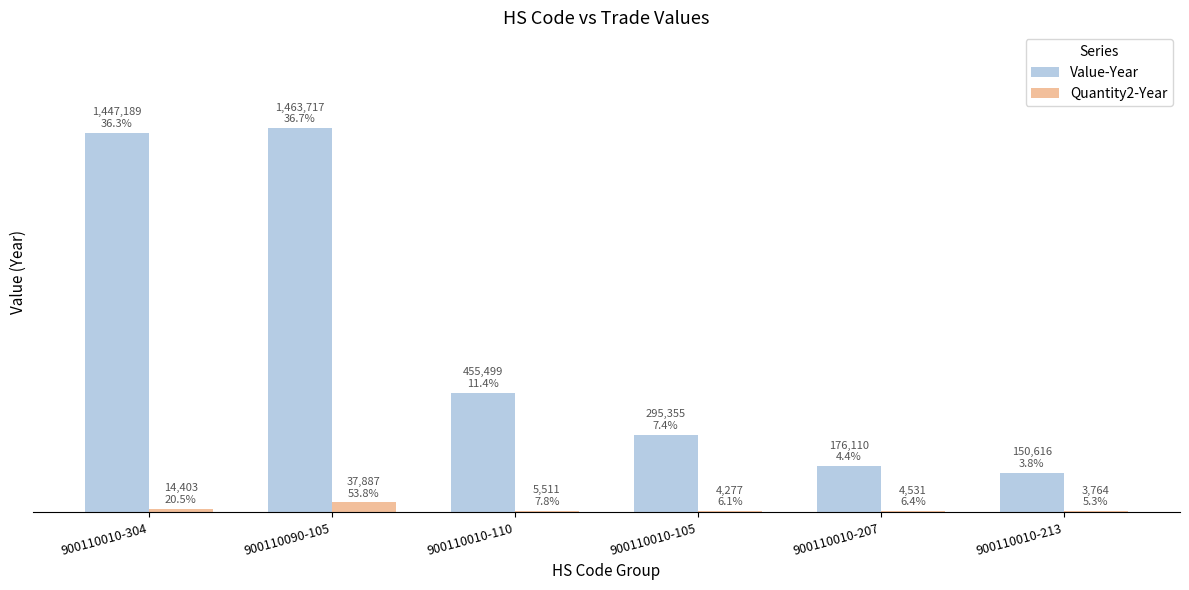

What position from the right is 900110010-110?

4